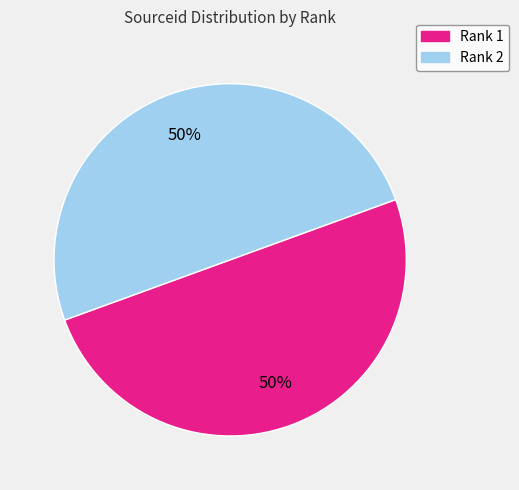

To the nearest percent, what is the average slice percentage?

50%